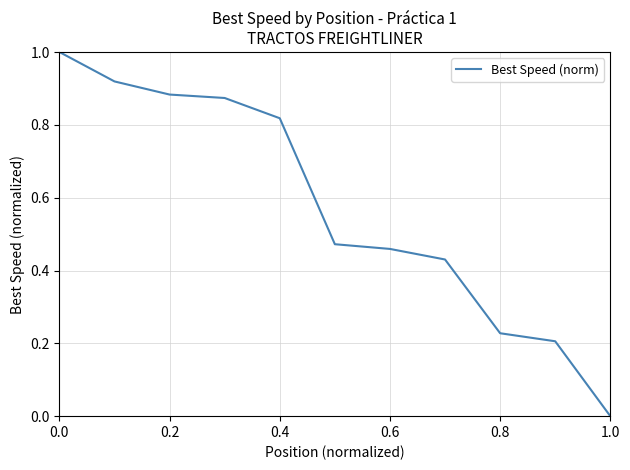

What is the difference between the maximum and minimum values?

1.0